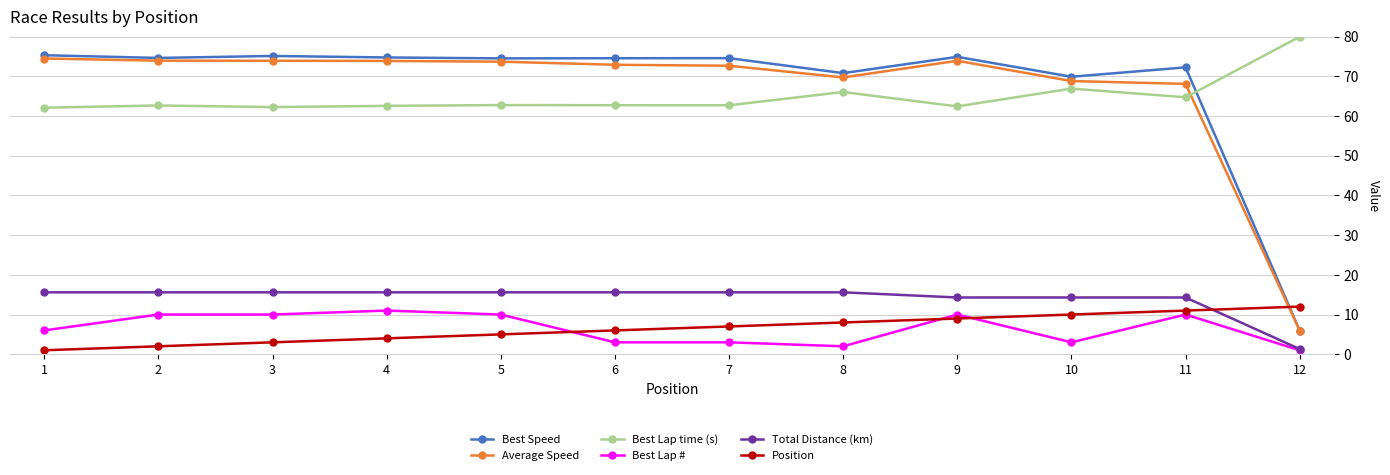

True or false: Average Speed and Total Distance (km) intersect in this chart.

False